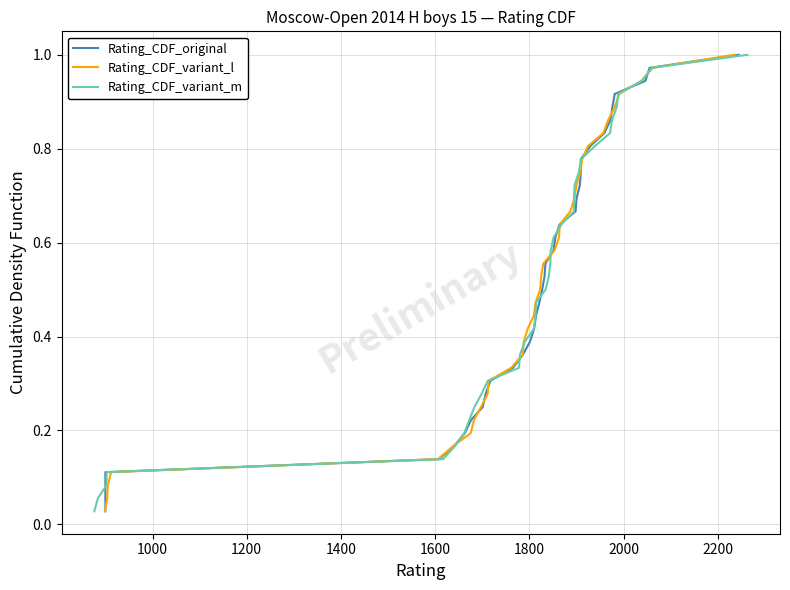

Rank the series by their maximum value, from highest to lowest.

Rating_CDF_original, Rating_CDF_variant_l, Rating_CDF_variant_m